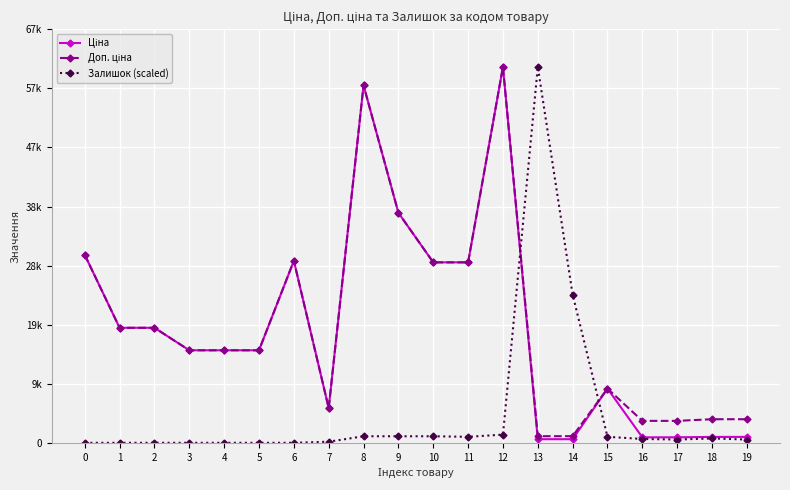

What is the sum of the Доп. ціна values at 11 and 10?

58589.8